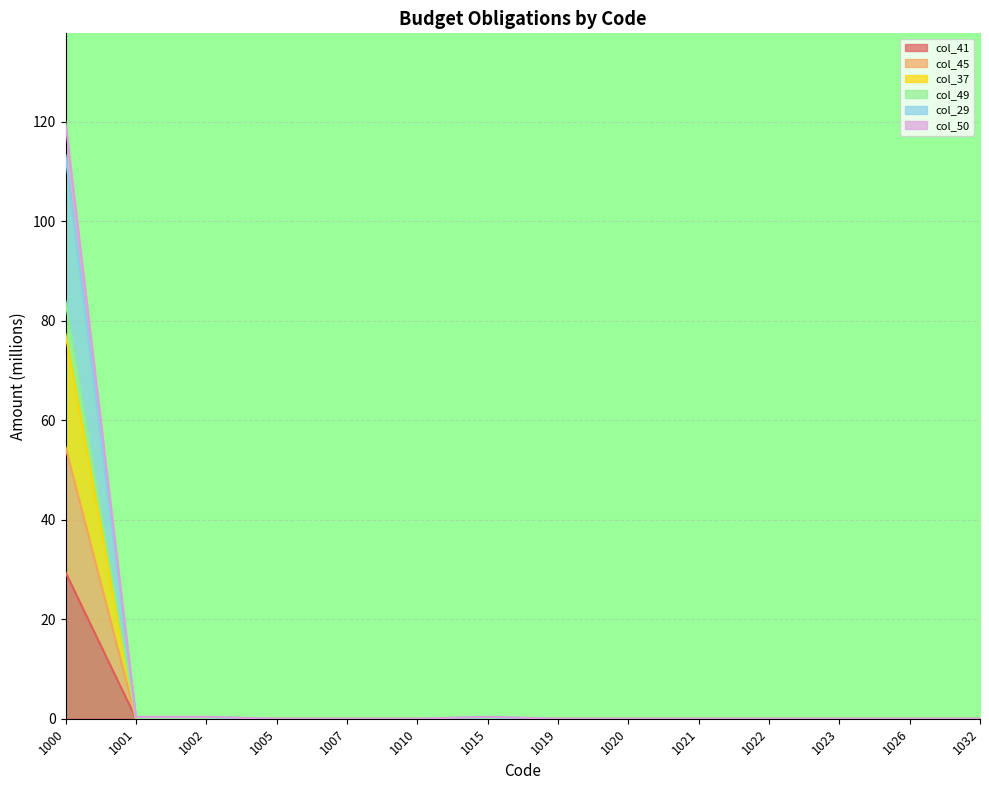

Rank the categories by col_50 value from highest to lowest.

1000, 1001, 1002, 1015, 1005, 1007, 1010, 1019, 1020, 1021, 1022, 1023, 1026, 1032